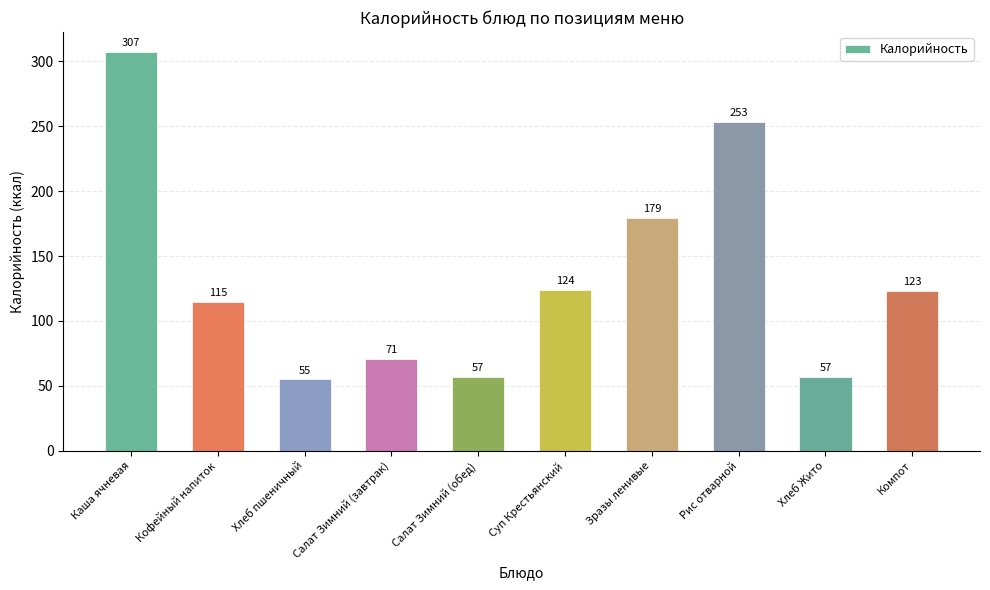

What is the value of the 1st bar from the left?

307